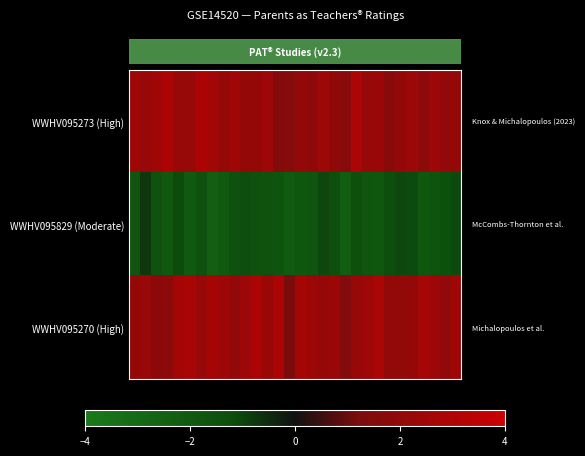

Which series has the largest range (max minus min)?

row_2